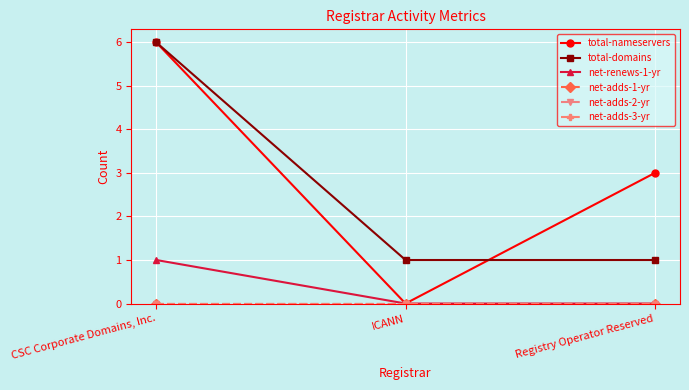

Does the chart have visible grid lines?

Yes